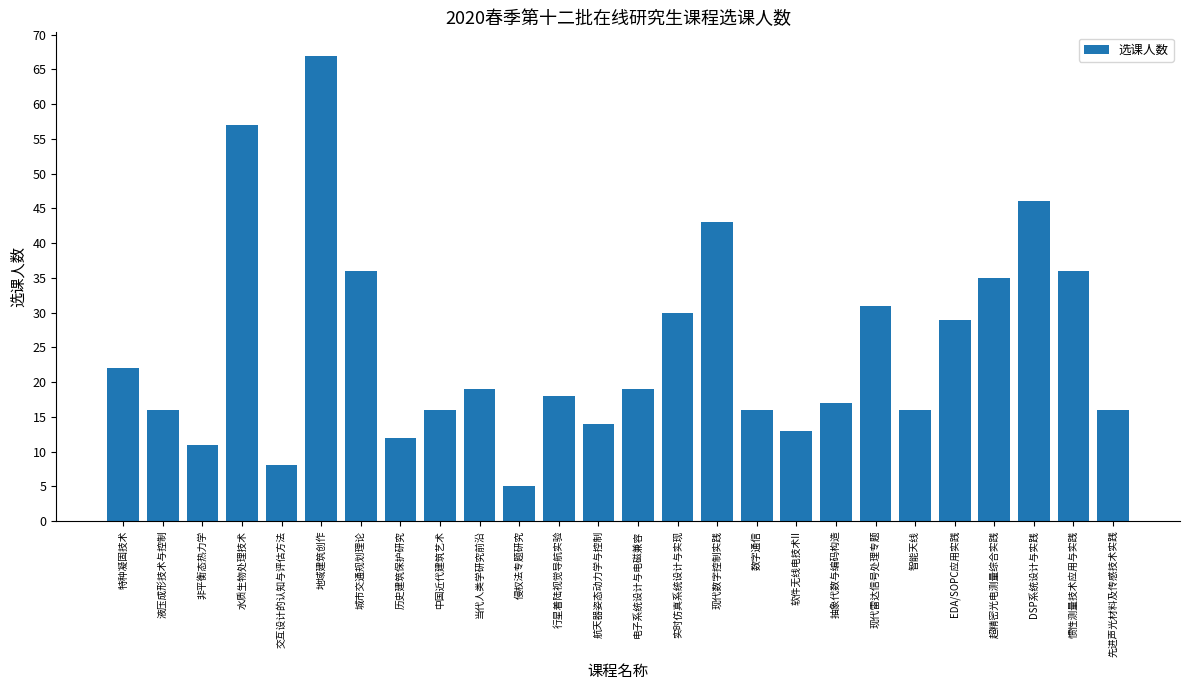

What is the ratio of the value at 非平衡态热力学 to the value at 惯性测量技术应用与实践?

0.3